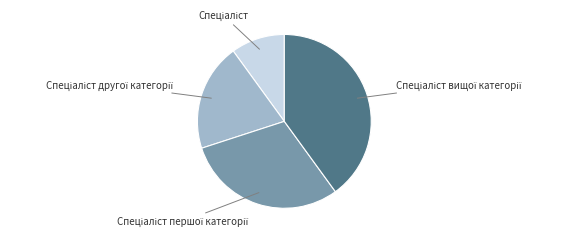

Is there a majority slice in this chart?

No